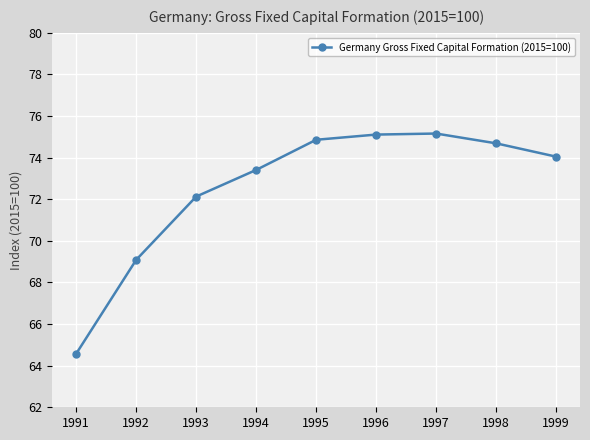

What is the maximum value shown in the chart?

75.2